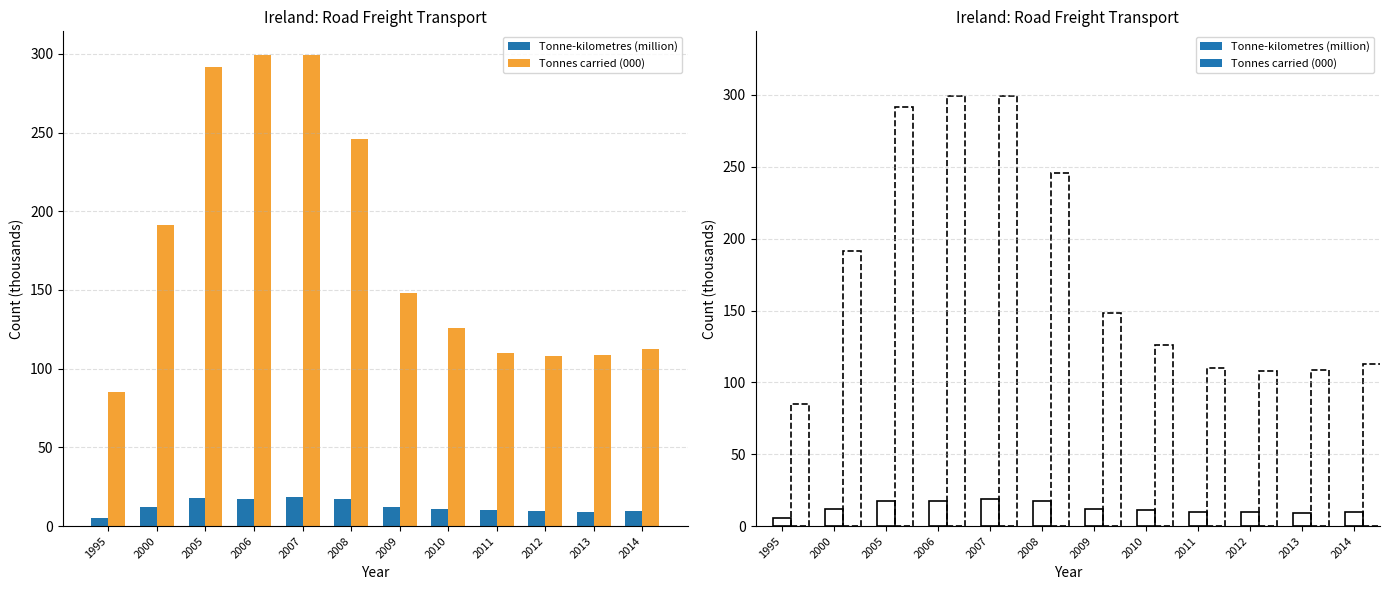

The value of Tonnes carried (000) at 2013 is 156.9. True or false?

False